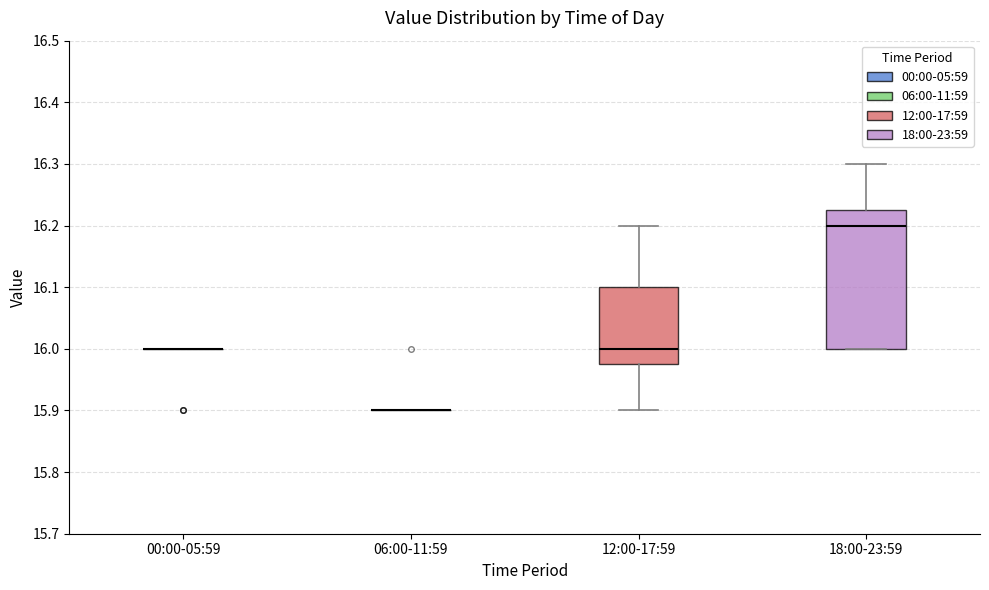

Reading left to right, transcribe this box plot: for each box, give where its median line is, the range the box spans, and where its two whiskers end, as read against the y-axis. The values are not printed on the chart, so give them approximately, as read against the axis.

00:00-05:59: box collapsed to a line at 16.00, whiskers 16.00 to 16.00
06:00-11:59: box collapsed to a line at 15.90, whiskers 15.90 to 15.90
12:00-17:59: median 16.00, box 15.98 to 16.10, whiskers 15.90 to 16.20
18:00-23:59: median 16.20, box 16.00 to 16.23, whiskers 16.00 to 16.30